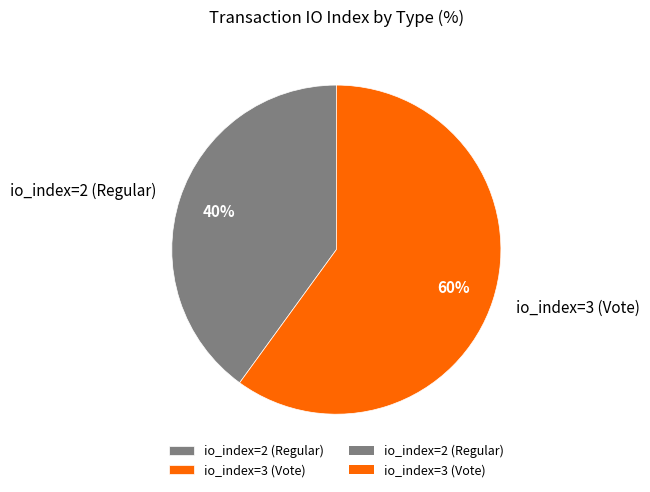

How many segments does this pie chart have?

2